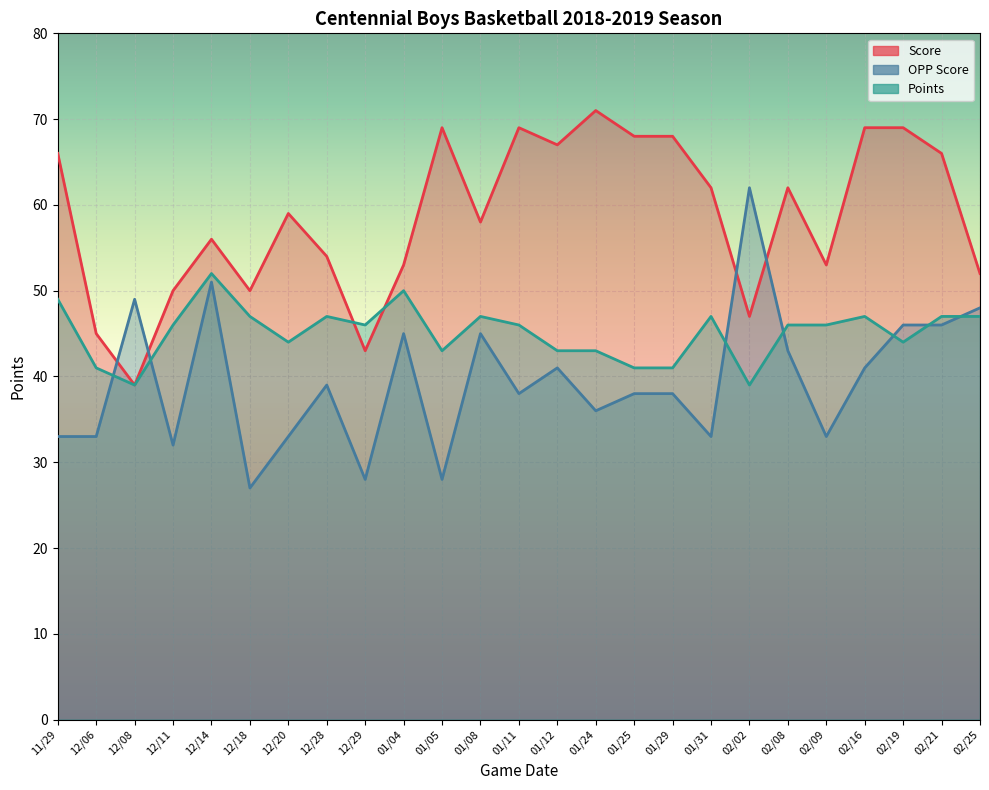

Read the OPP Score value at 12/14.

51